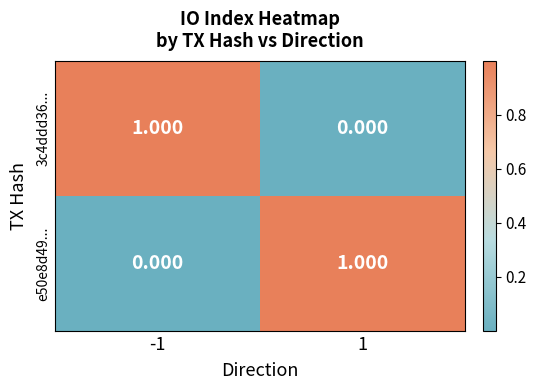

Is the value of e50e8d49... at -1 greater than the value of 3c4ddd36... at -1?

No